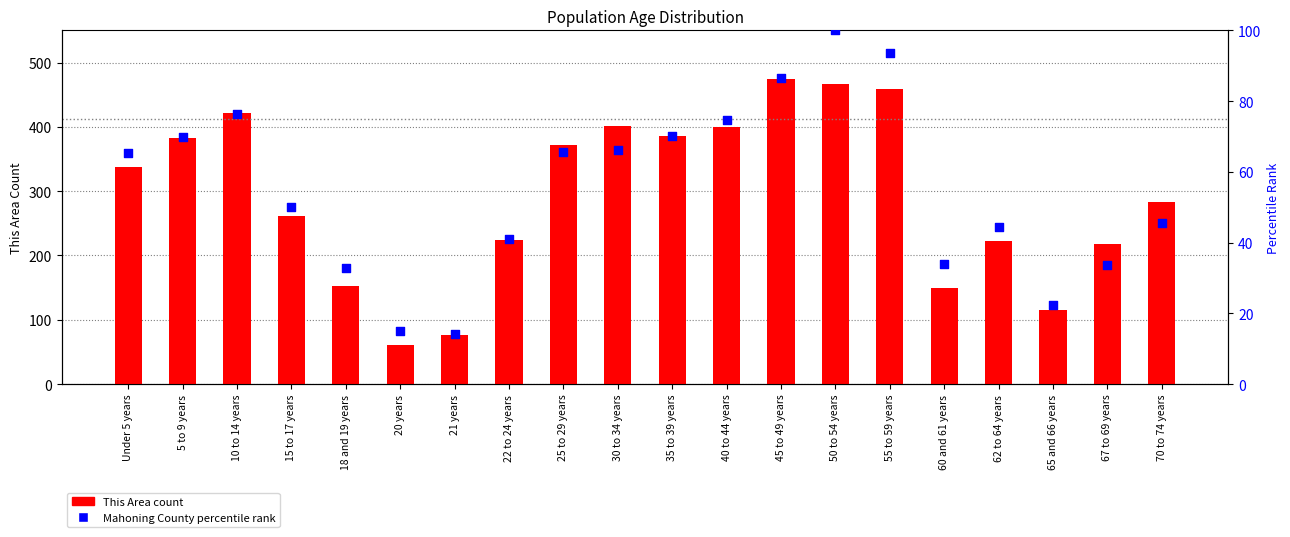

Which series has the largest total across all categories?

This Area count